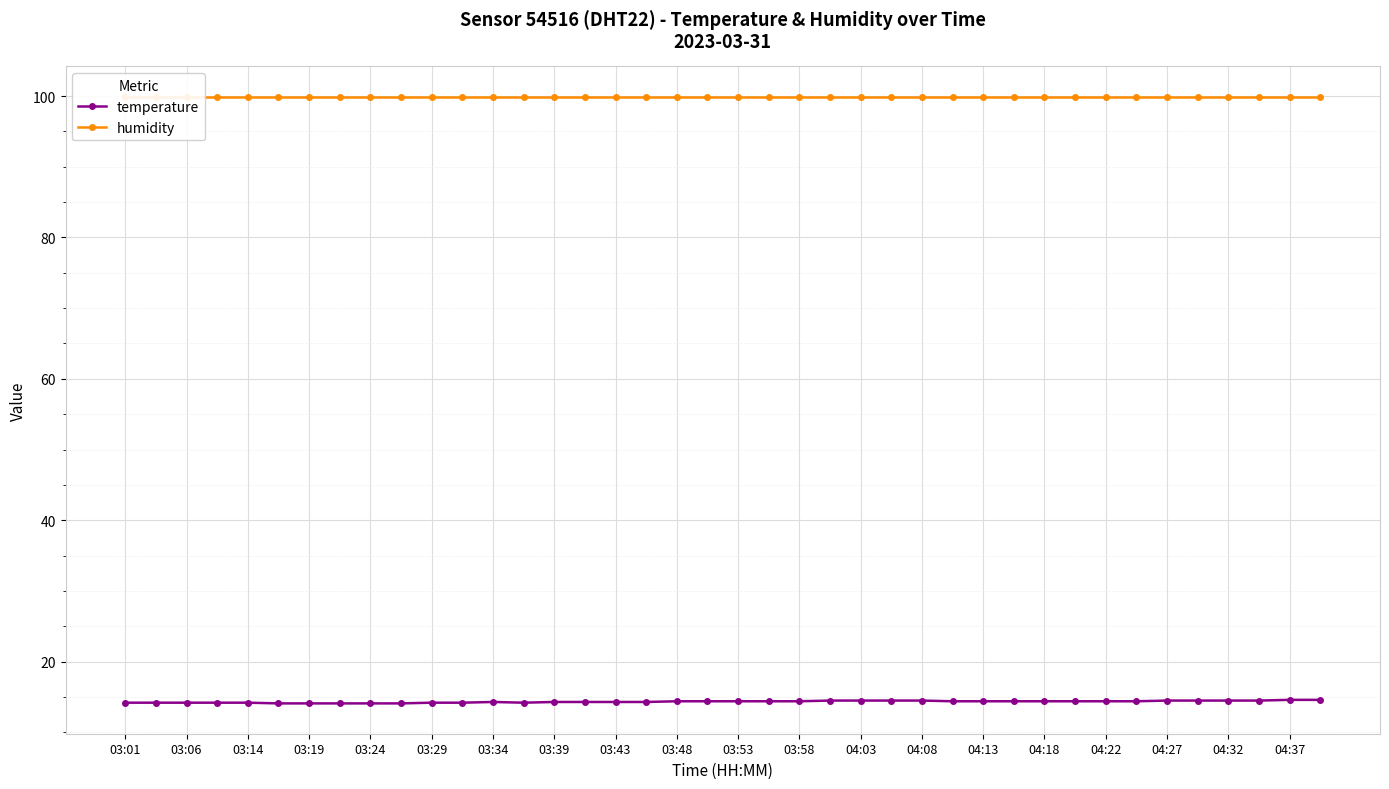

Reading right to left, list all the values displayed in this chart.

temperature: 14.6	14.6	14.5	14.5	14.5	14.5	14.4	14.4	14.4	14.4	14.4	14.4	14.4	14.5	14.5	14.5	14.5	14.4	14.4	14.4	14.4	14.4	14.3	14.3	14.3	14.3	14.2	14.3	14.2	14.2	14.1	14.1	14.1	14.1	14.1	14.2	14.2	14.2	14.2	14.2
humidity: 99.9	99.9	99.9	99.9	99.9	99.9	99.9	99.9	99.9	99.9	99.9	99.9	99.9	99.9	99.9	99.9	99.9	99.9	99.9	99.9	99.9	99.9	99.9	99.9	99.9	99.9	99.9	99.9	99.9	99.9	99.9	99.9	99.9	99.9	99.9	99.9	99.9	99.9	99.9	99.9